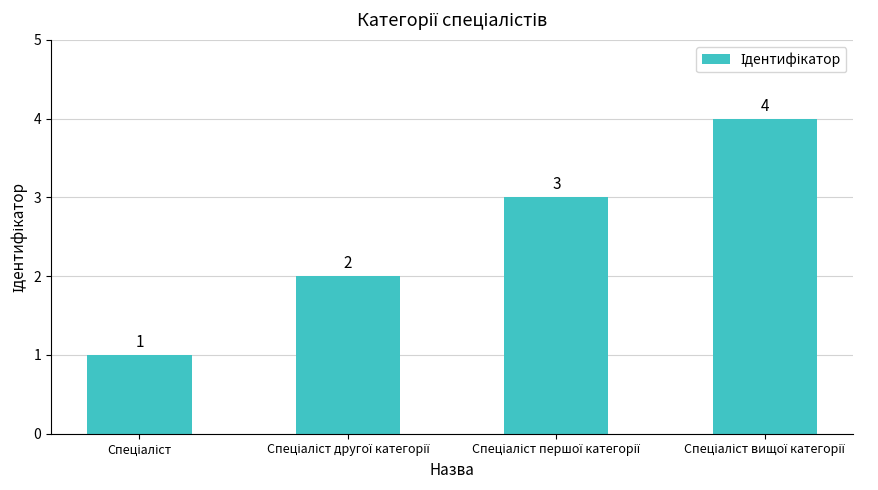

Does the chart contain any negative values?

No